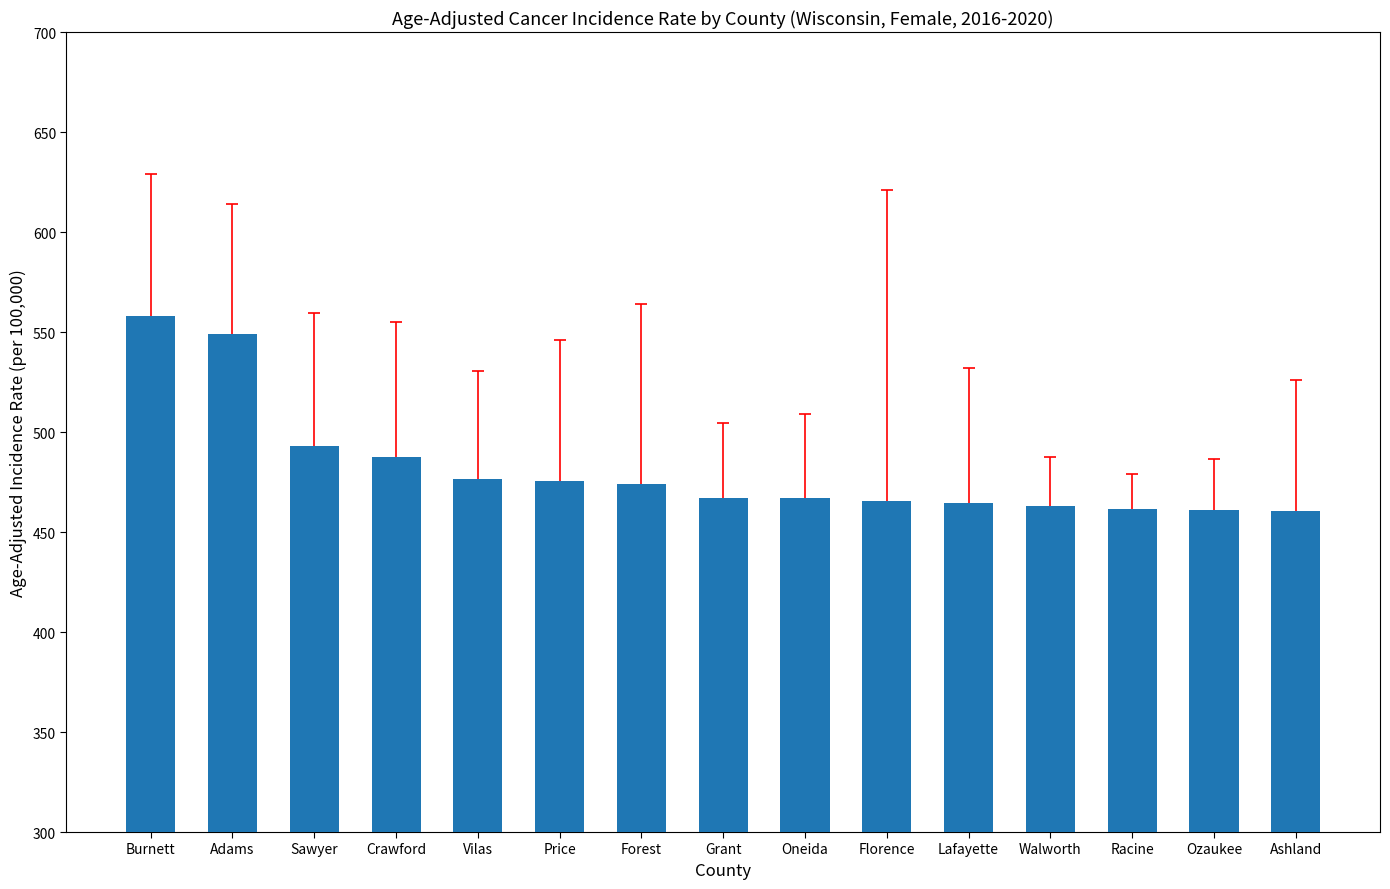

Count the number of values greater than 467.

9